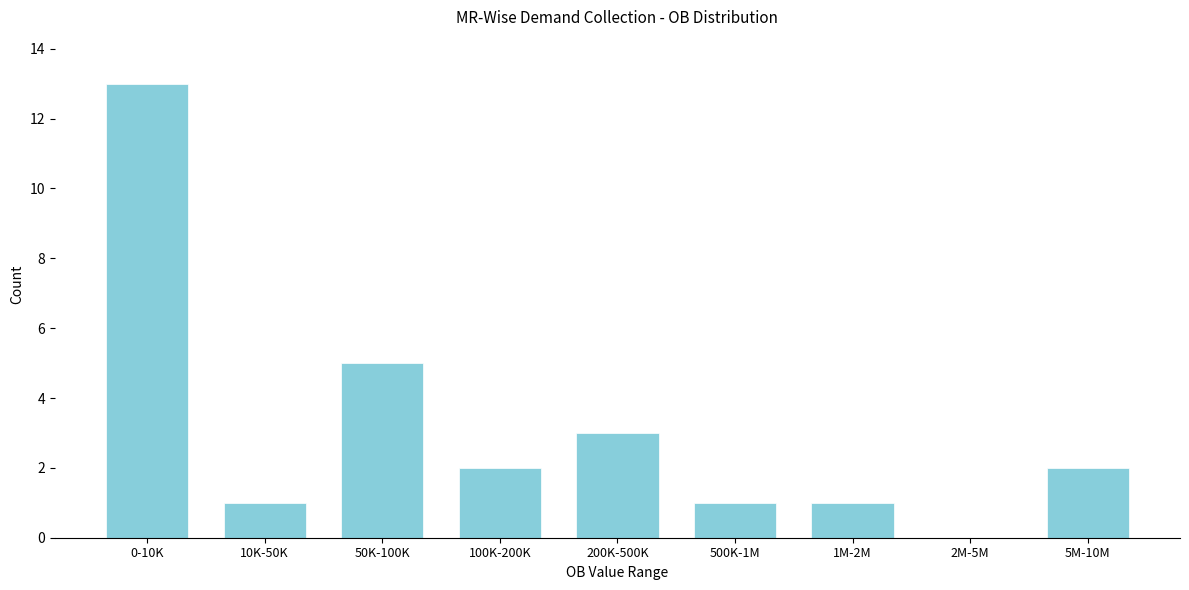

Reading left to right, extract all data points from this chart.

0-10K=13	10K-50K=1	50K-100K=5	100K-200K=2	200K-500K=3	500K-1M=1	1M-2M=1	2M-5M=0	5M-10M=2